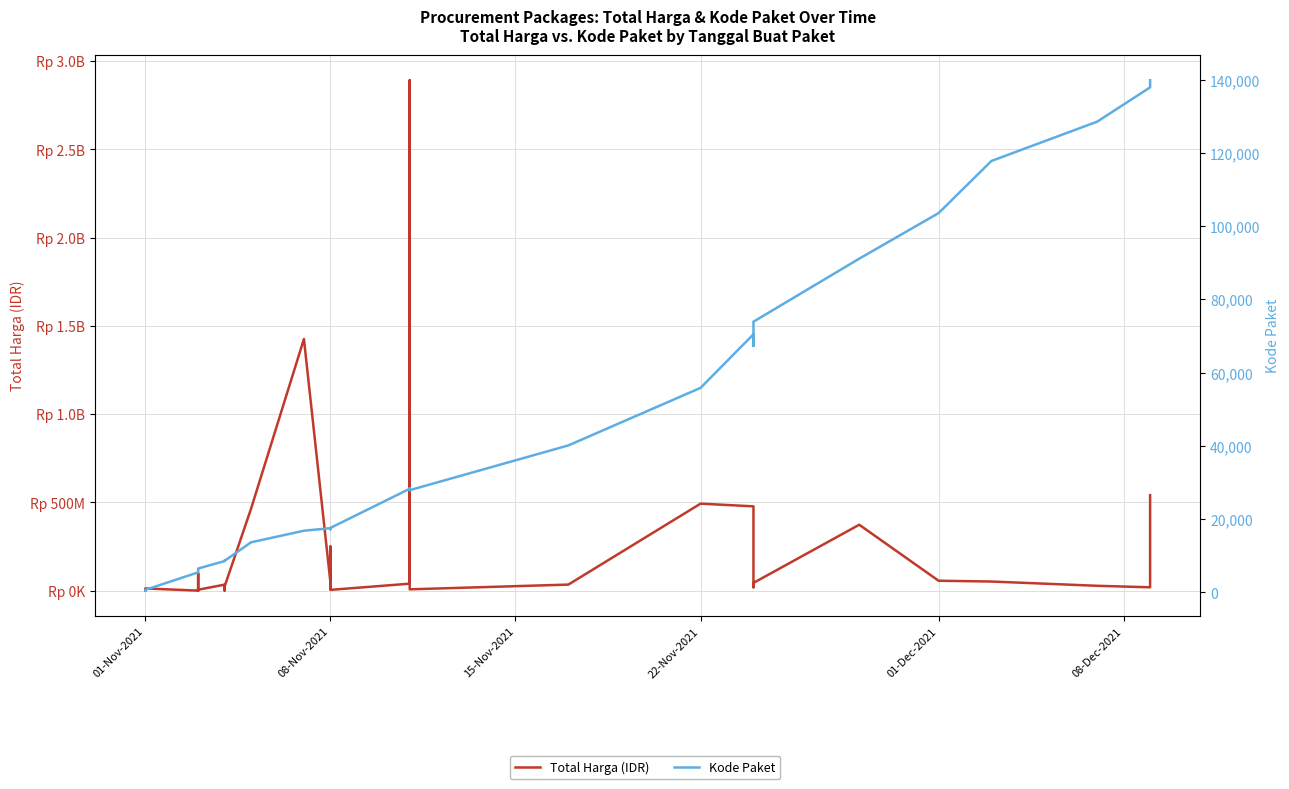

True or false: Kode Paket has more than 0 points higher than both neighbors.

True